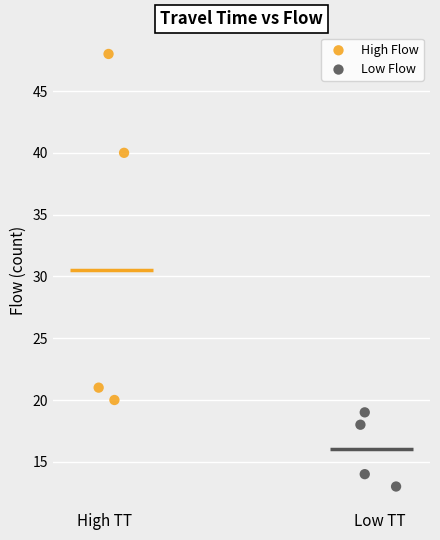

Which series contains the highest Y value?

High Flow